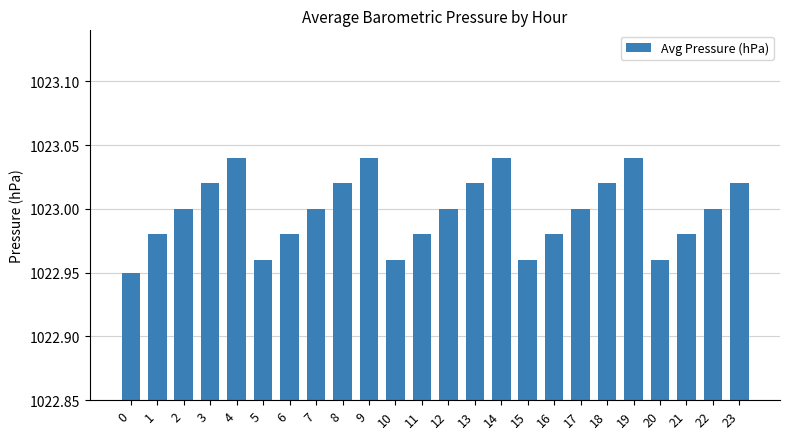

Which has a higher value, 17 or 10?

17